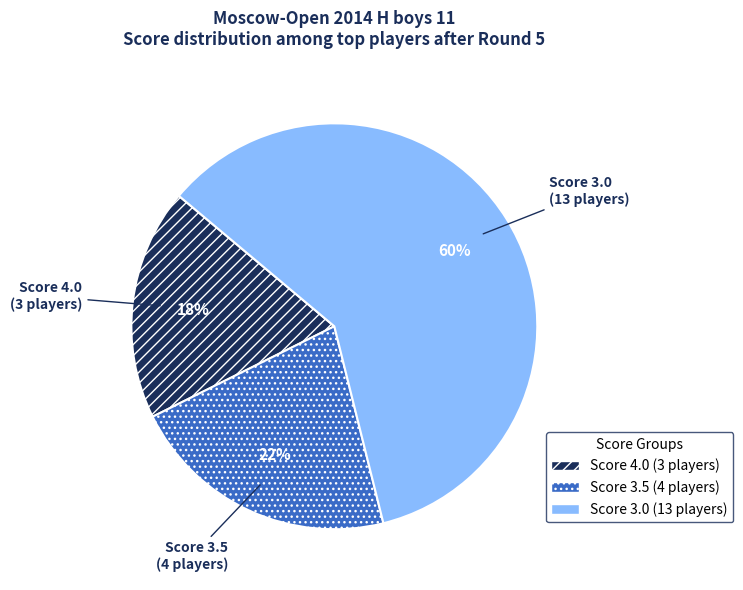

Between Score 3.0 (13 players) and Score 4.0 (3 players), which is larger?

Score 3.0 (13 players)